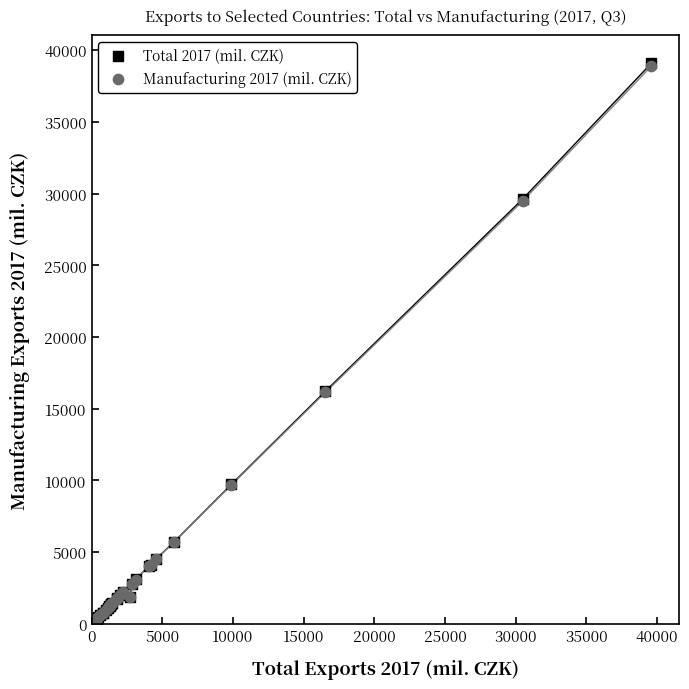

What are all the series names shown in the legend?

Total 2017 (mil. CZK), Manufacturing 2017 (mil. CZK)